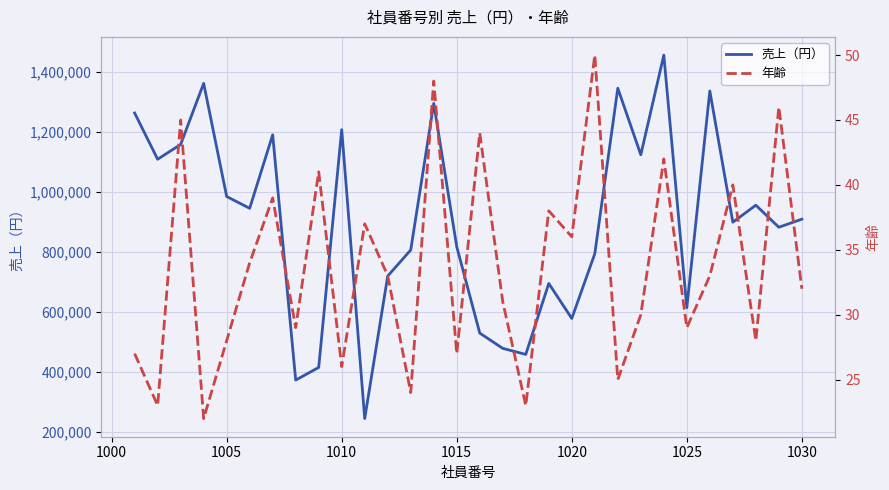

The 年齢 series shows 61 at 18. True or false?

False